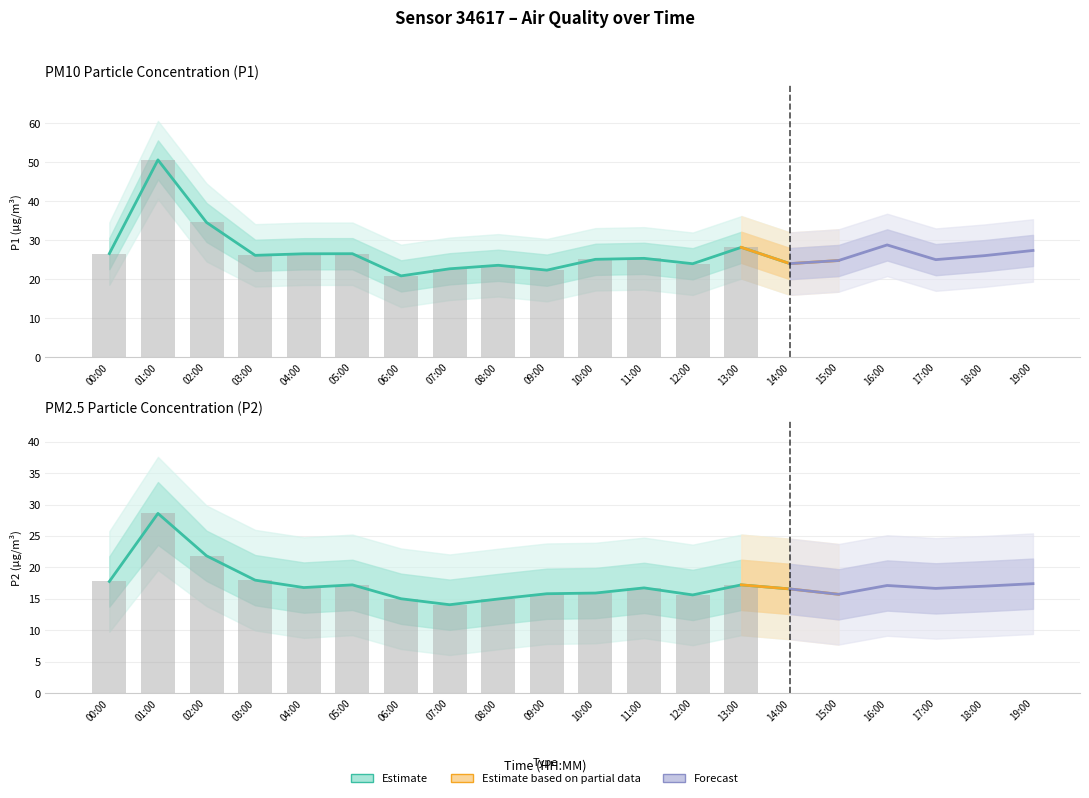

What is the total value across all series at 03:00?

44.1